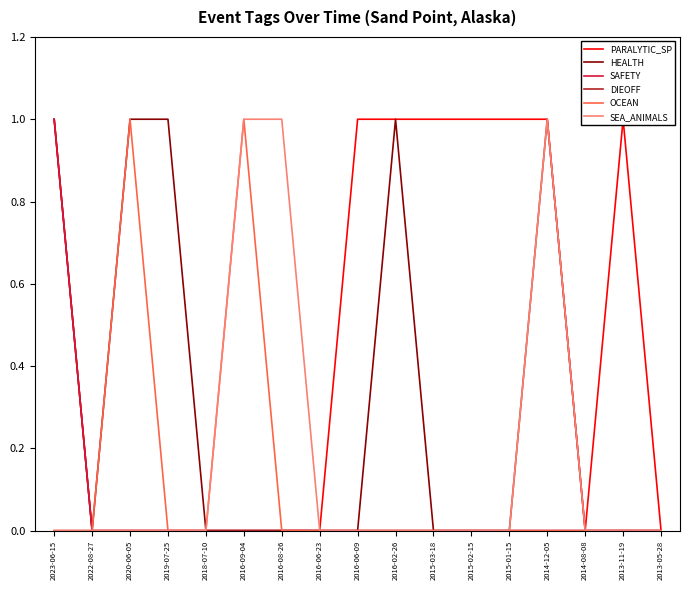

The value of OCEAN at 2022-08-27 is 0. True or false?

True